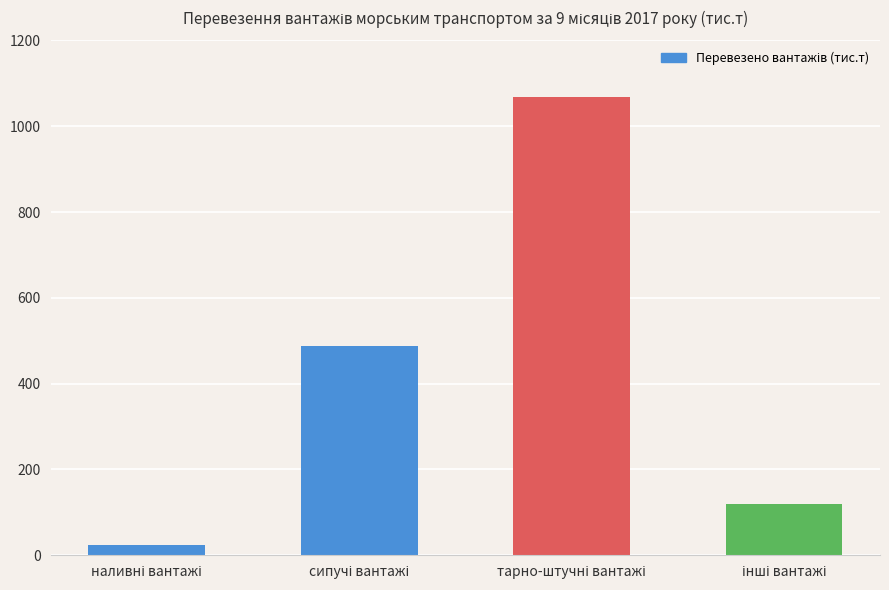

What is the smallest value displayed?

25.0